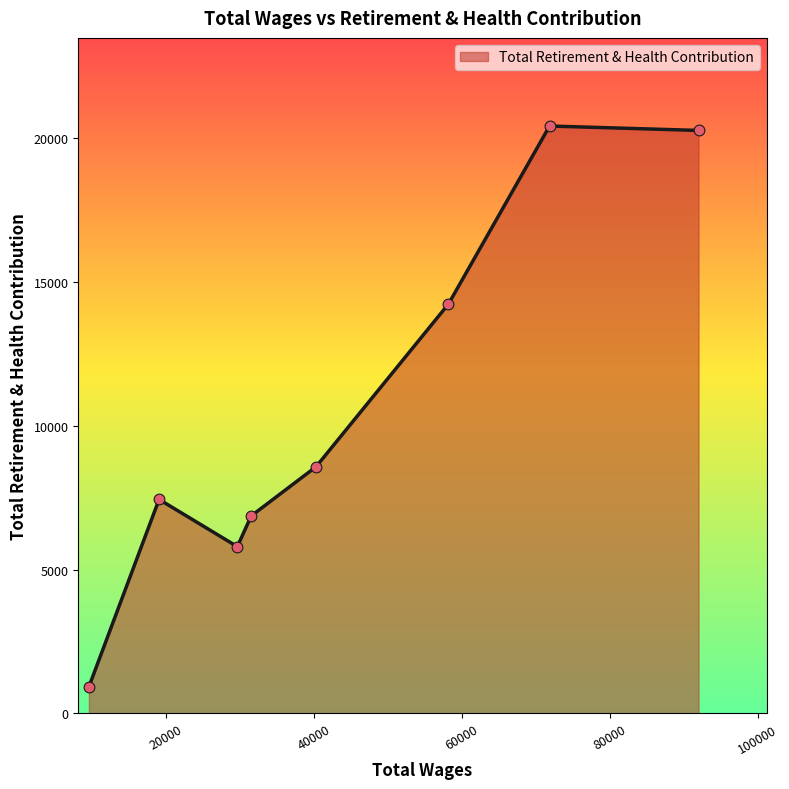

What is the average value?

10566